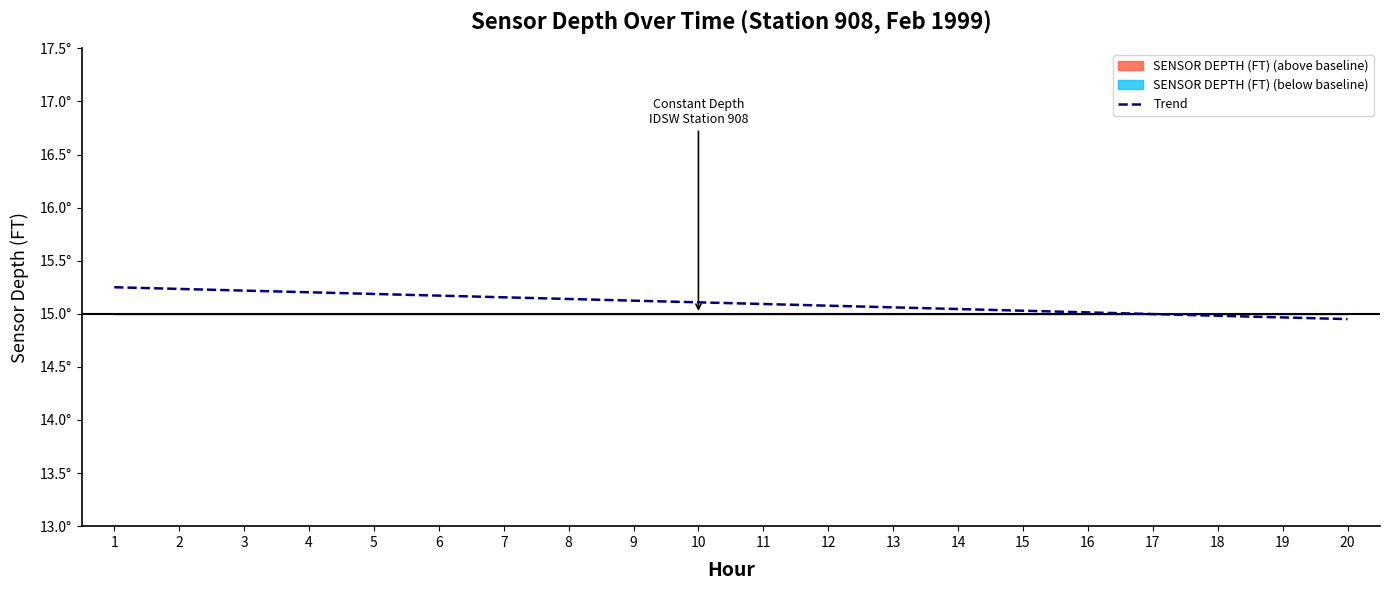

Count the values in the range 14 to 15.

1